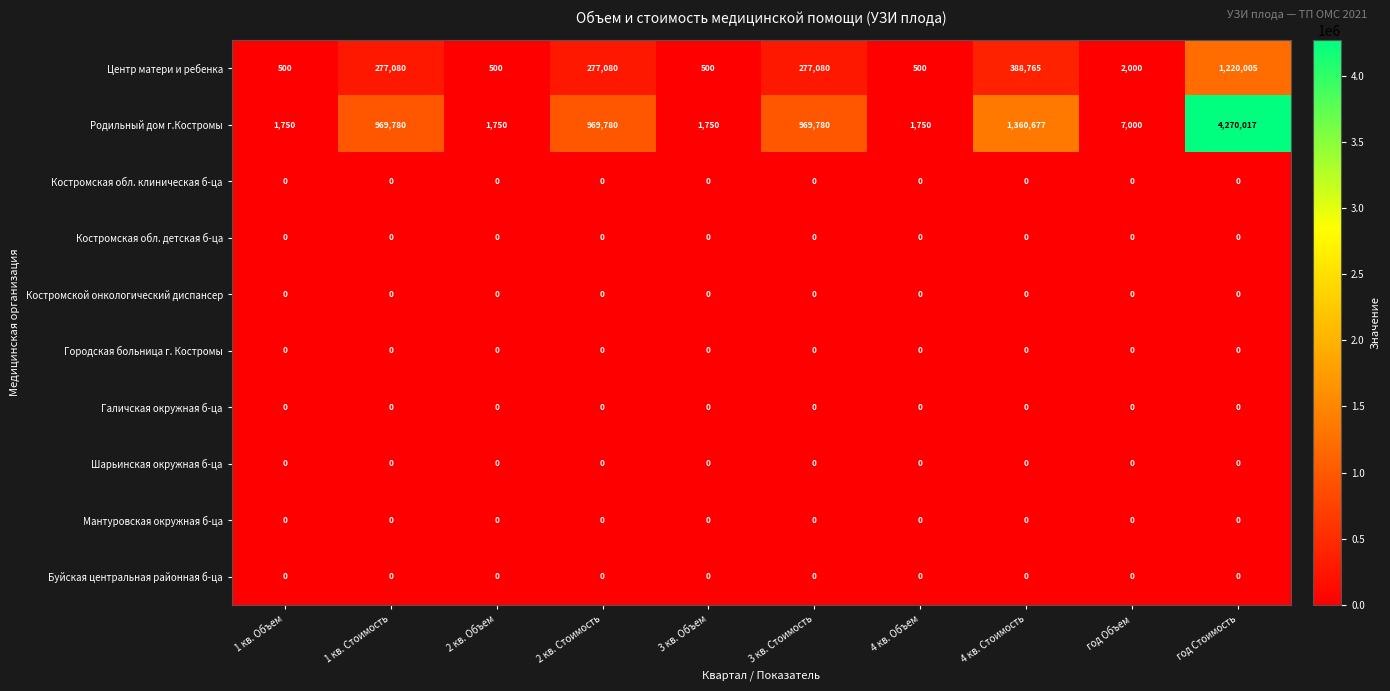

What is the greatest value displayed?

4270017